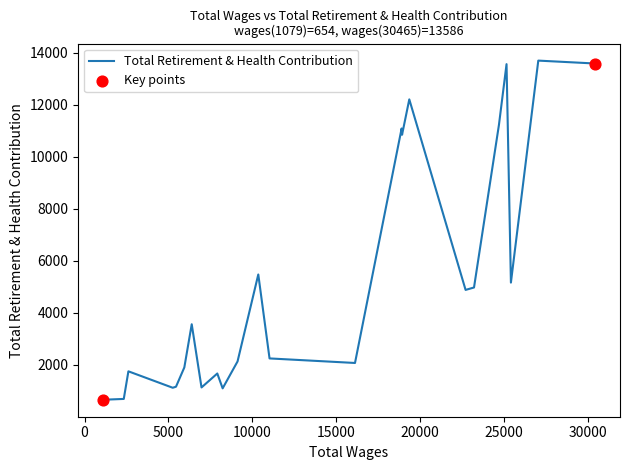

What is the difference between the maximum and minimum values?

13044